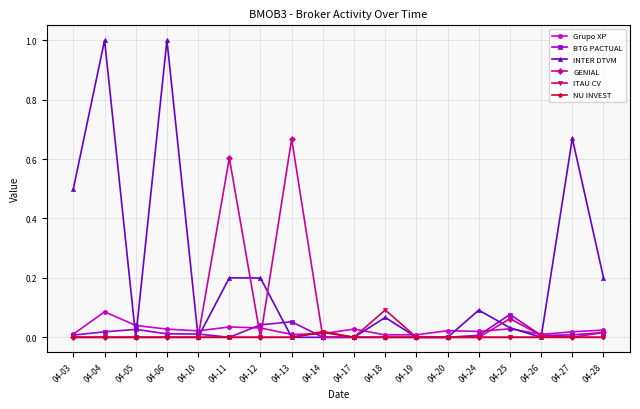

Is it true that BTG PACTUAL equals 0.0 at 04-04?

True